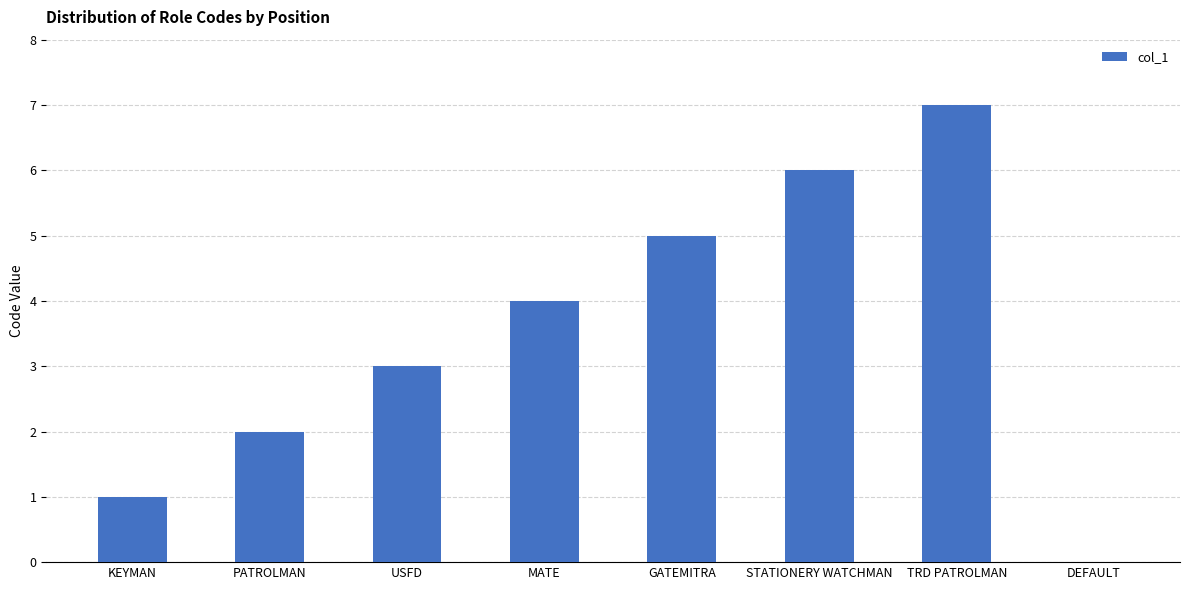

True or false: the data shows 3 at STATIONERY WATCHMAN.

False